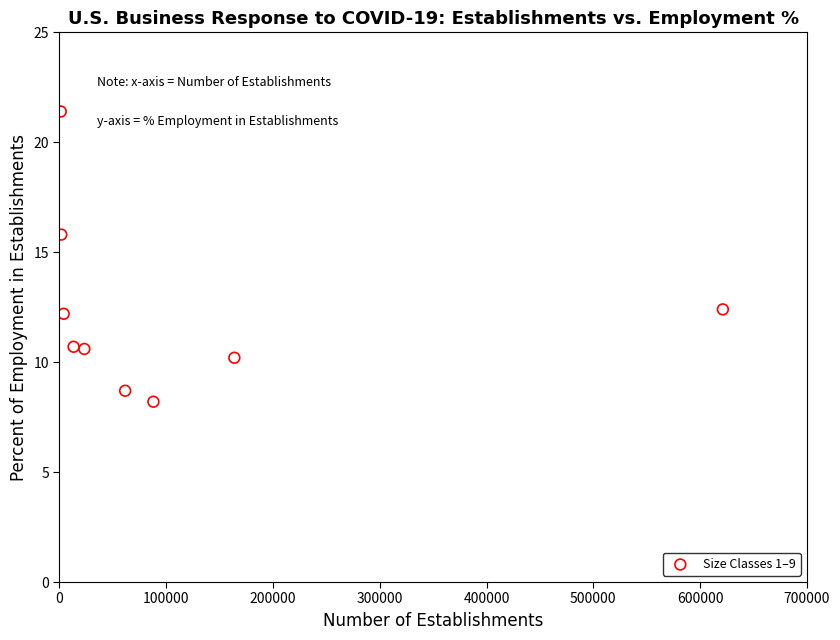

What is the average Y value?

12.2